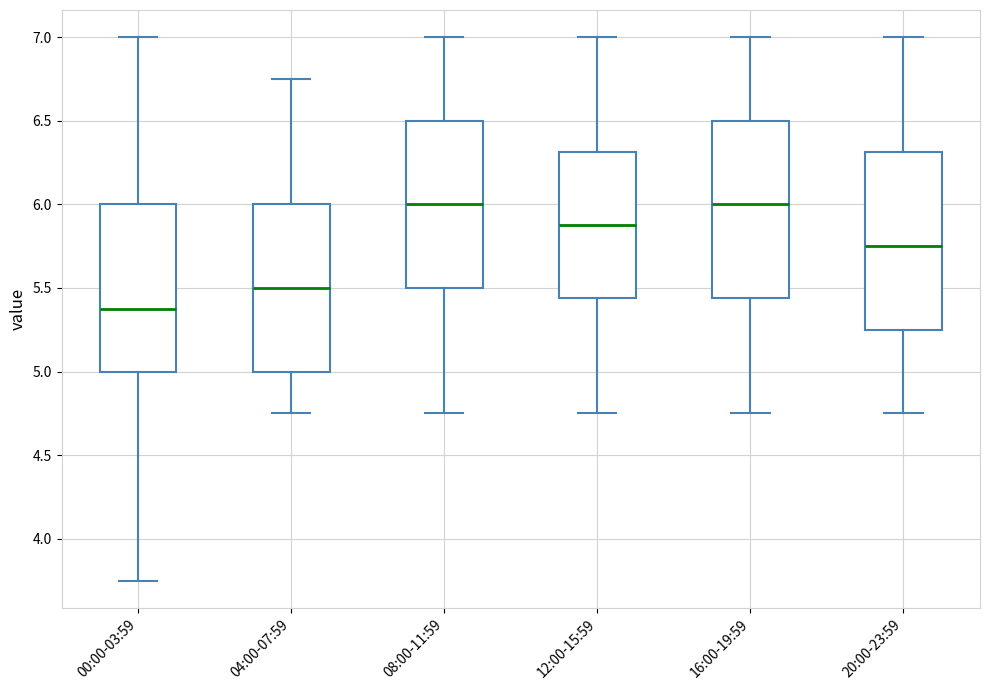

Reading left to right, read every box against the y-axis: the position of its median line, the range the box covers, and the ends of its whiskers. The values are not printed on the chart, so give them approximately, as read against the axis.

00:00-03:59: median 5.40, box 5.00 to 6.00, whiskers 3.75 to 7.00
04:00-07:59: median 5.50, box 5.00 to 6.00, whiskers 4.75 to 6.75
08:00-11:59: median 6.00, box 5.50 to 6.50, whiskers 4.75 to 7.00
12:00-15:59: median 5.90, box 5.45 to 6.30, whiskers 4.75 to 7.00
16:00-19:59: median 6.00, box 5.45 to 6.50, whiskers 4.75 to 7.00
20:00-23:59: median 5.75, box 5.25 to 6.30, whiskers 4.75 to 7.00